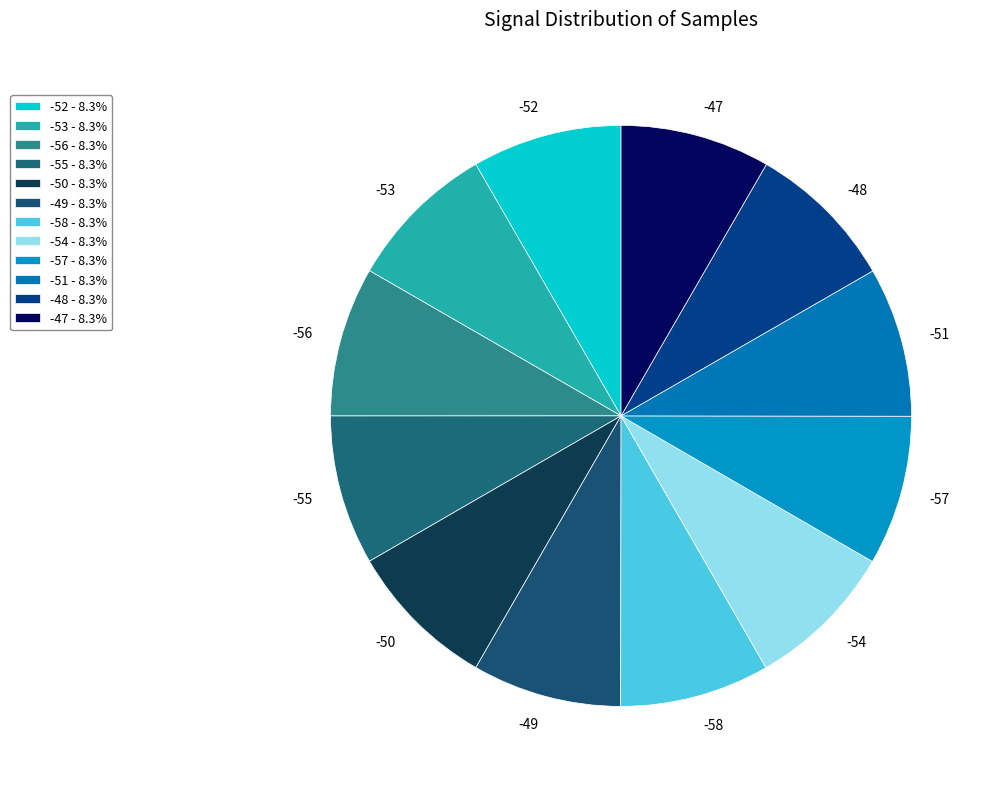

Is there any slice that represents more than half of the pie?

No